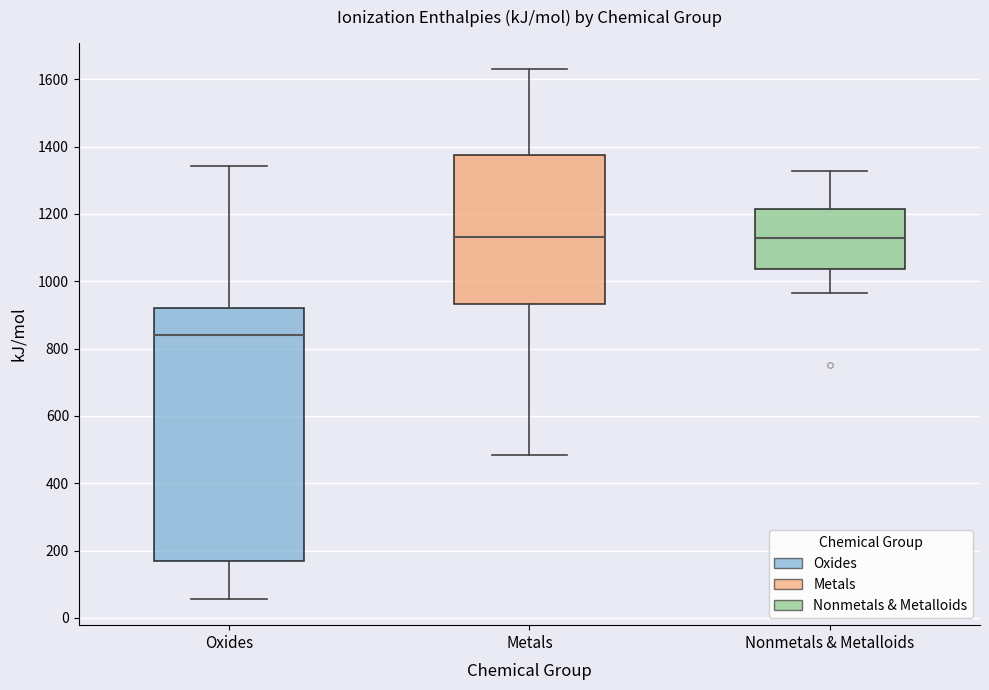

Where is the upper edge of the box for Oxides on the y-axis? The values are not printed on the chart, so give them approximately, as read against the axis.

920